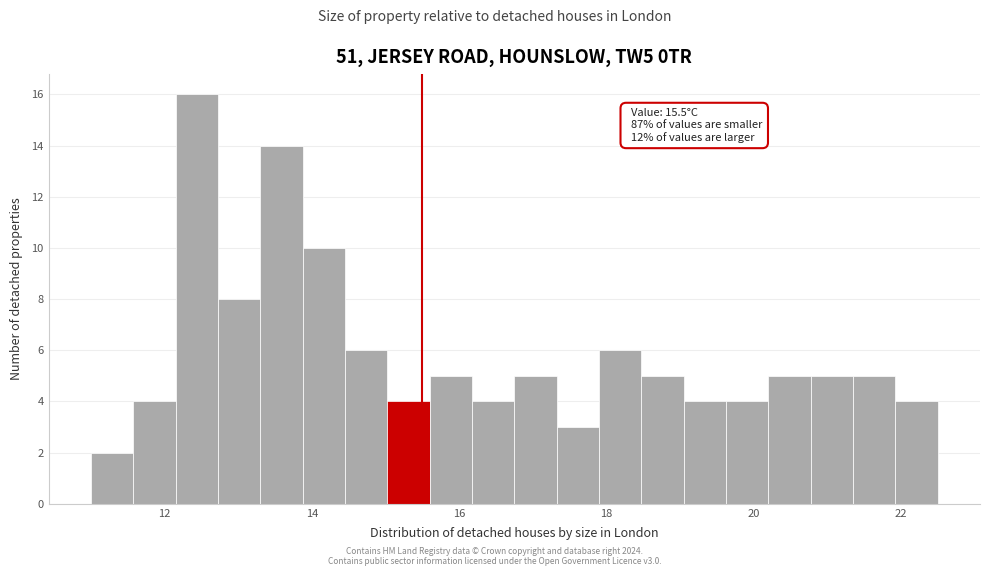

Read against the x-axis, roughly where is the centre of the tallest bar?

12.4